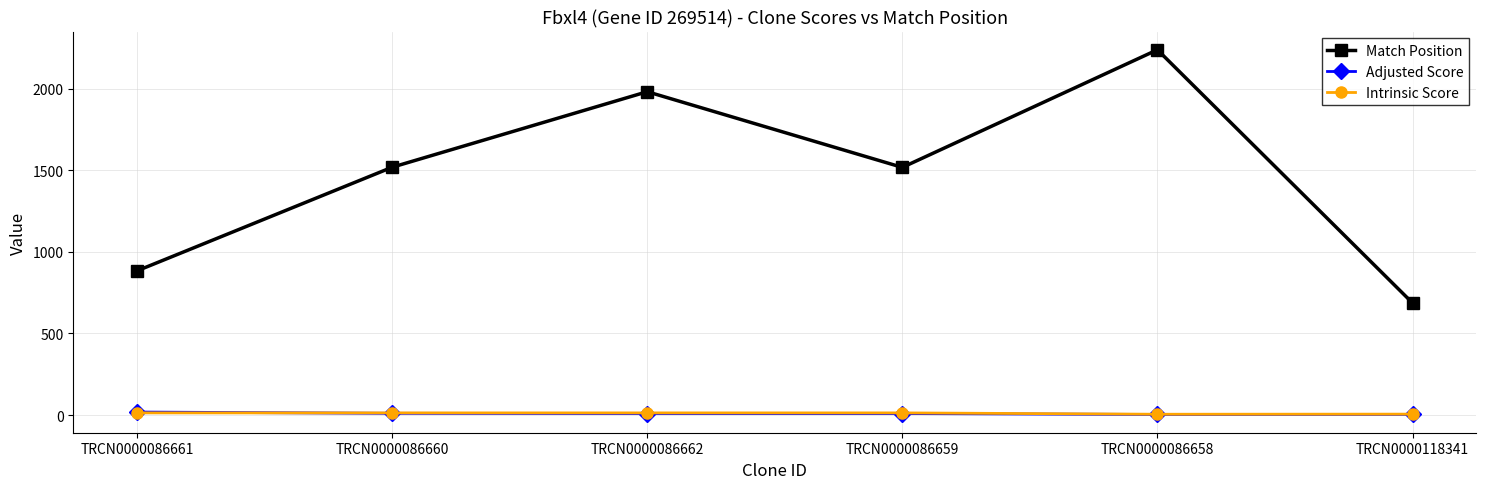

Which category has the highest value across all series?

TRCN0000086658